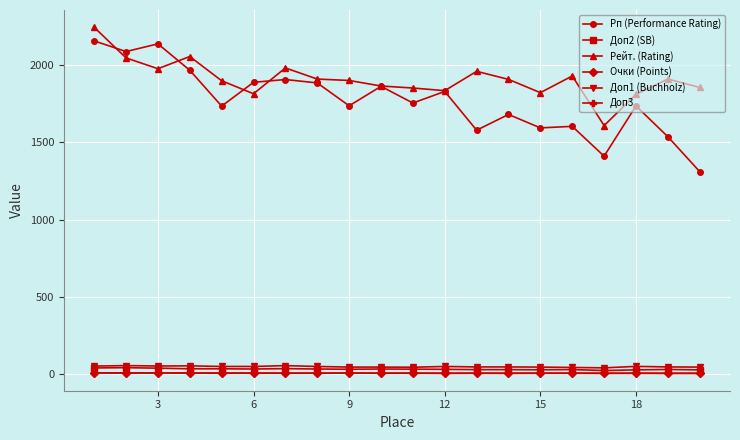

What are all the series names shown in the legend?

Рп (Performance Rating), Доп2 (SB), Рейт. (Rating), Очки (Points), Доп1 (Buchholz), Доп3